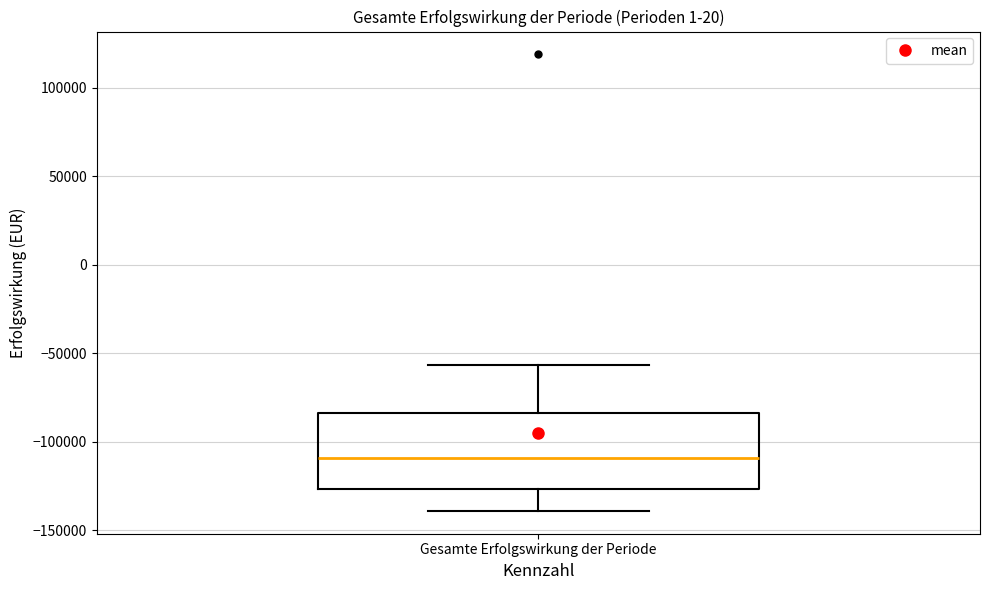

Read this box plot against the y-axis: the position of the median line, the range covered by the box, and the ends of both whiskers. The values are not printed on the chart, so give them approximately, as read against the axis.

median -110000, box -125000 to -85000, whiskers -140000 to -55000